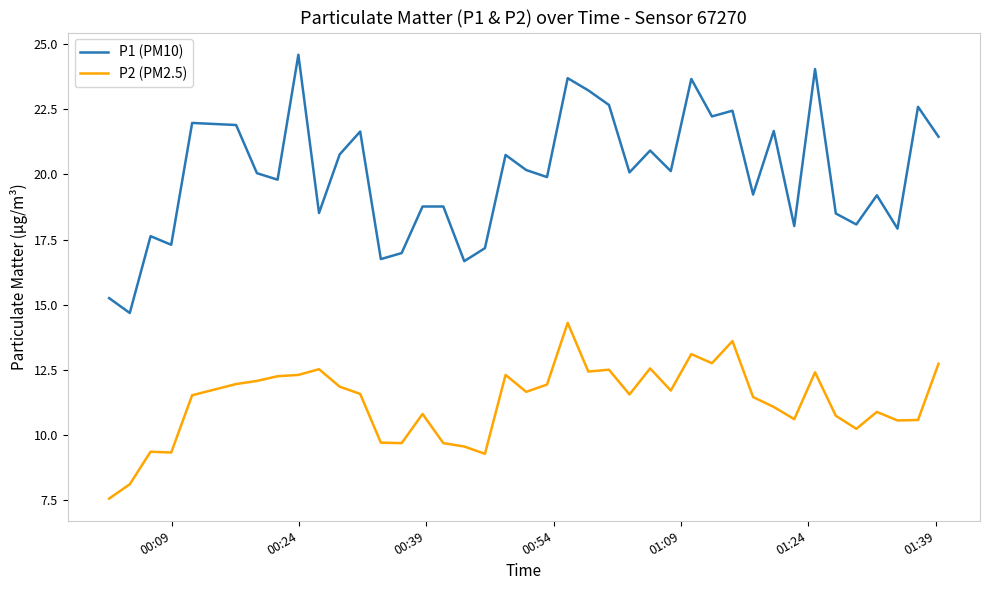

At how many categories does at least one series exceed 19?

25